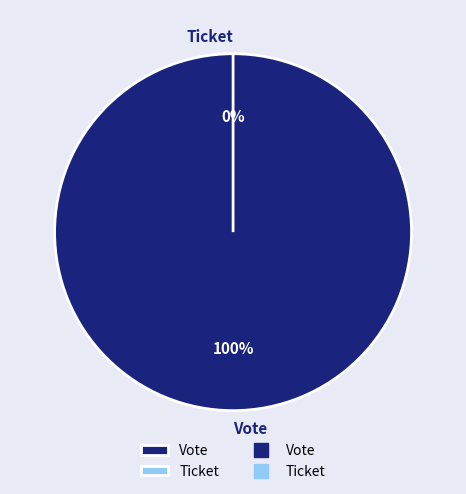

What portion of the pie excludes Ticket?

100.0%